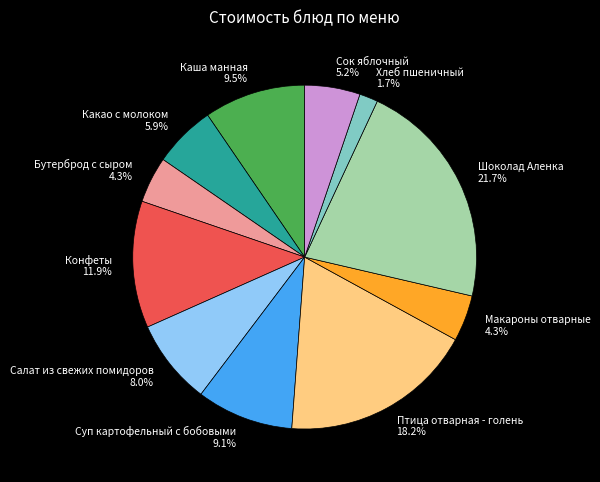

Between Сок яблочный and Макароны отварные, which is larger?

Сок яблочный